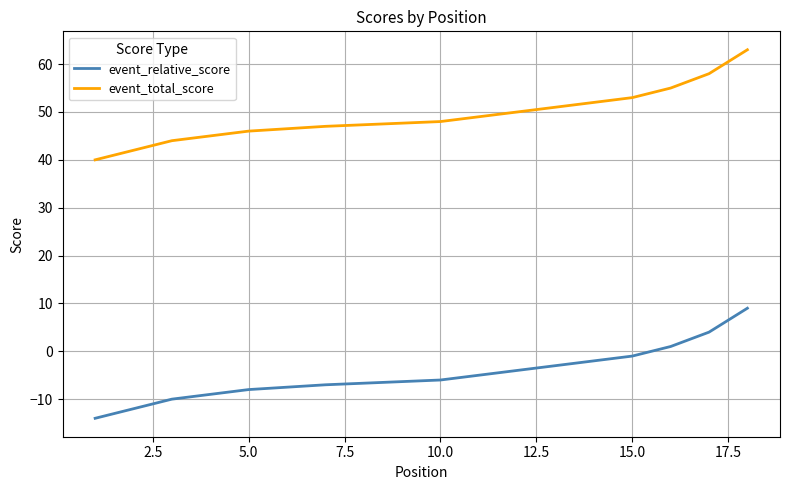

True or false: event_relative_score has more than 0 points higher than both neighbors.

False